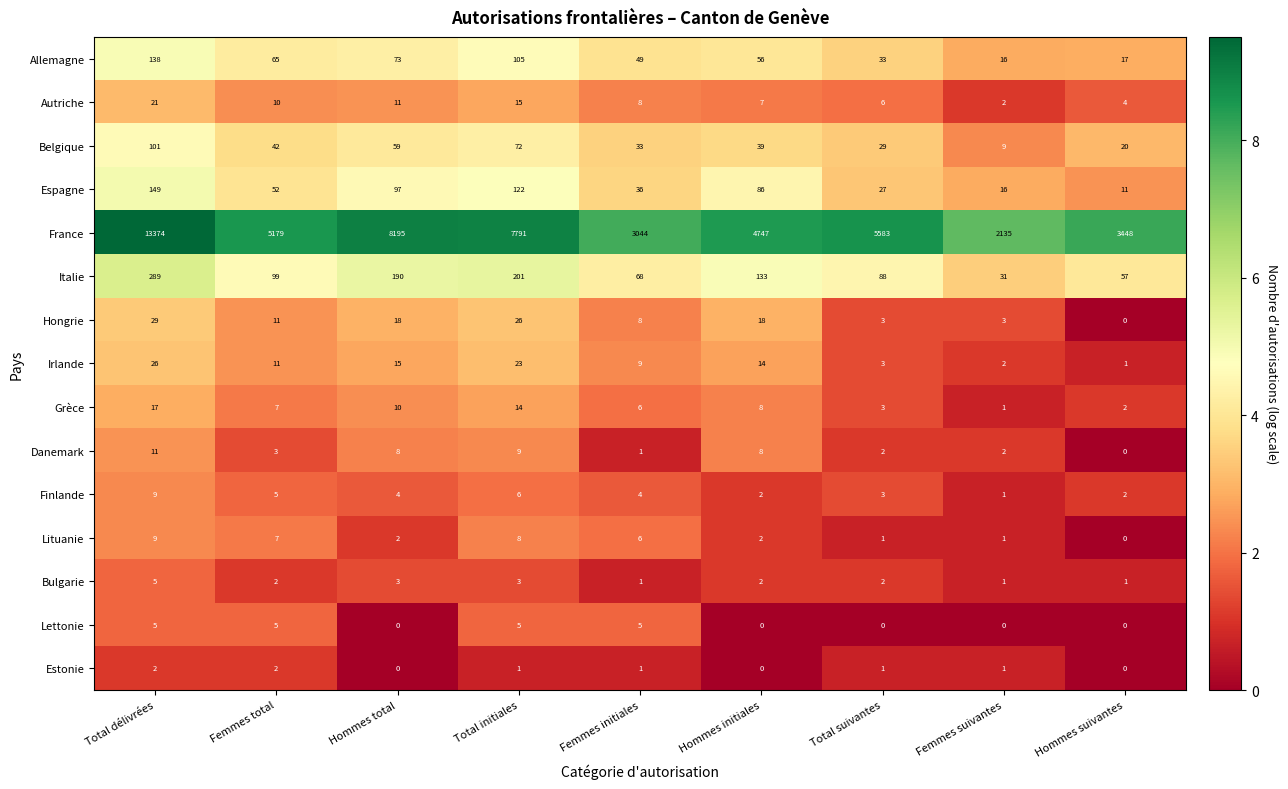

At which category is the sum across all series the highest?

Total délivrées